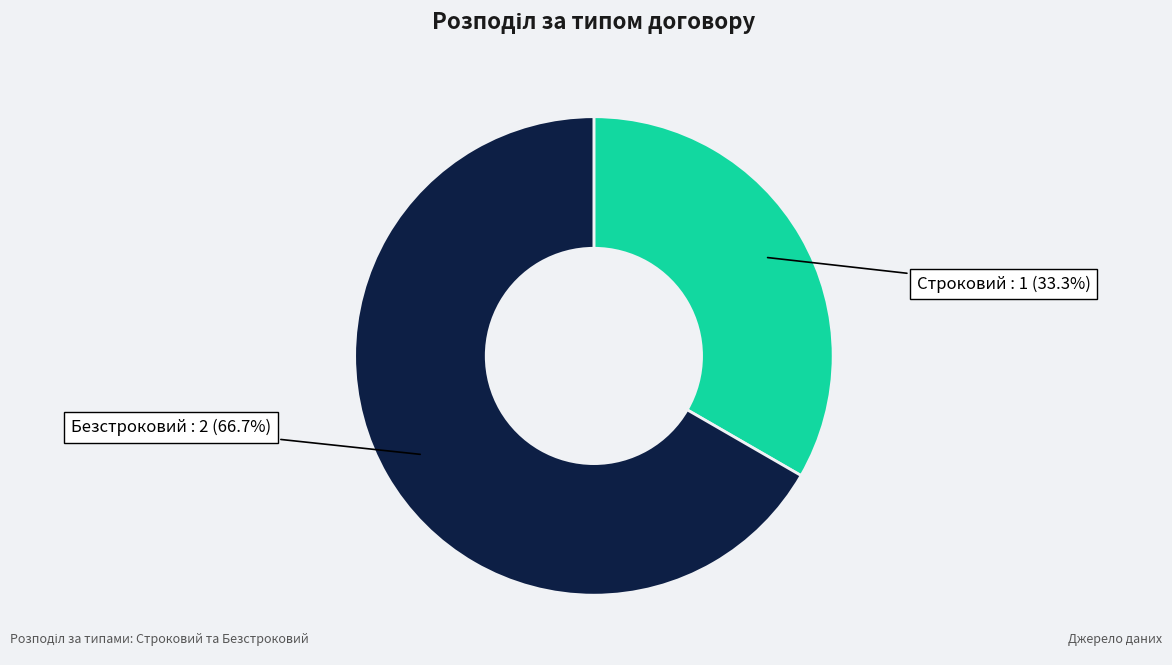

Is there any slice that represents more than half of the pie?

Yes